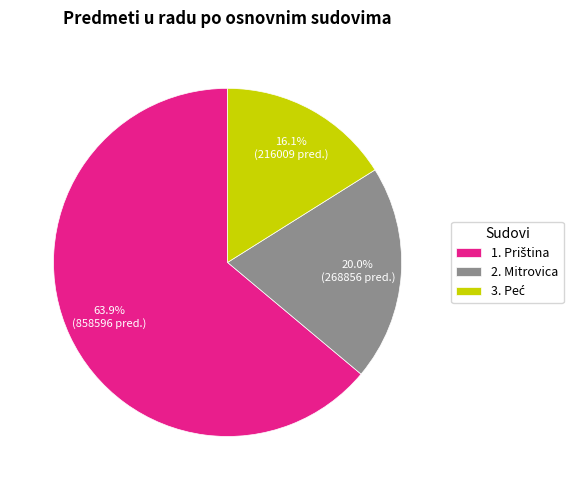

Is there any slice that represents more than half of the pie?

Yes